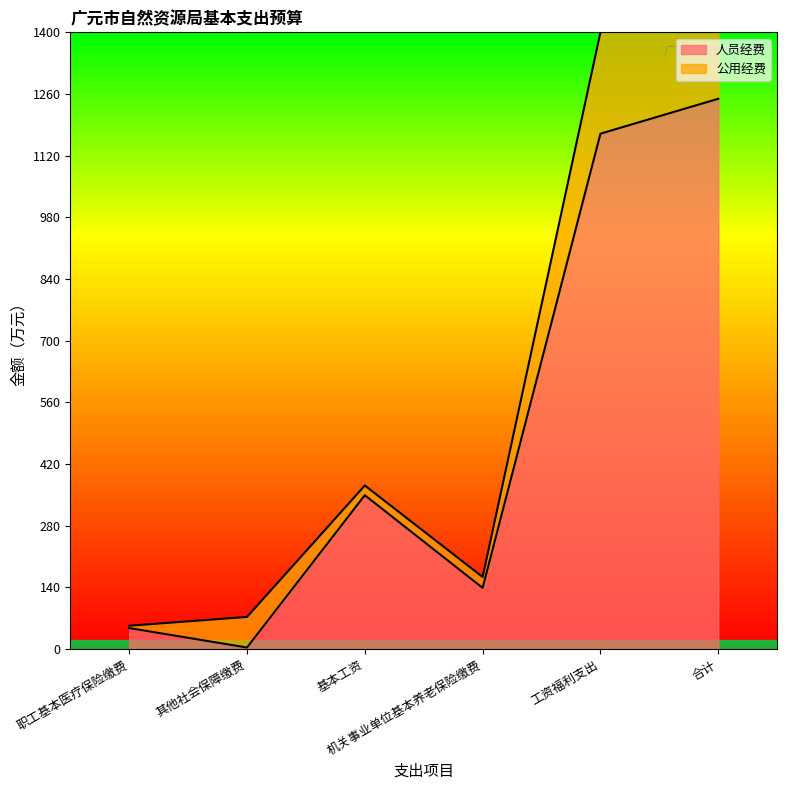

The chart shows a value of 3.3 at 其他社会保障缴费. True or false?

True